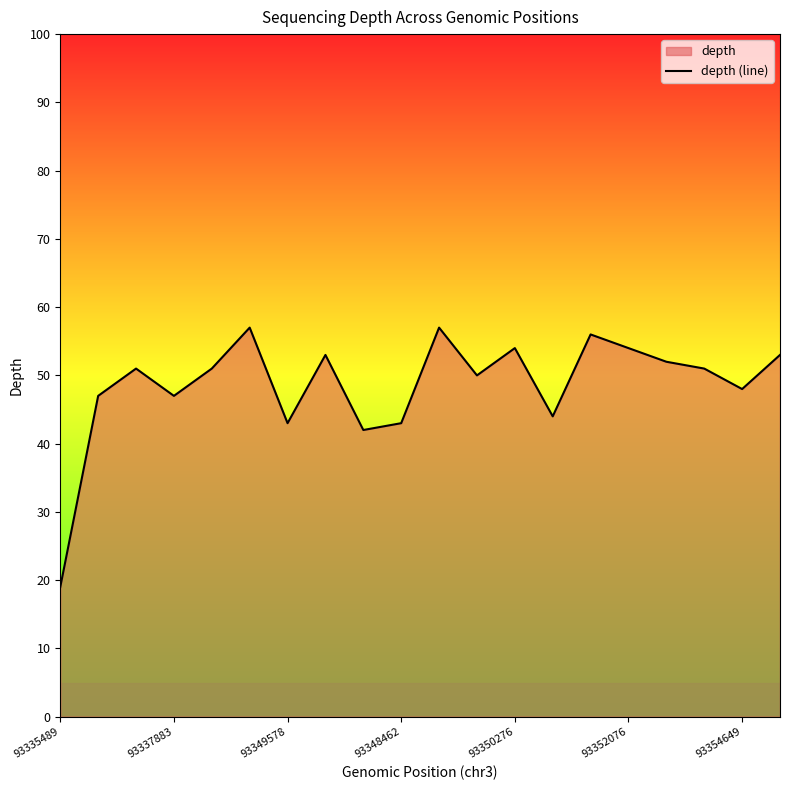

The chart shows a value of 14 at 93348462. True or false?

False